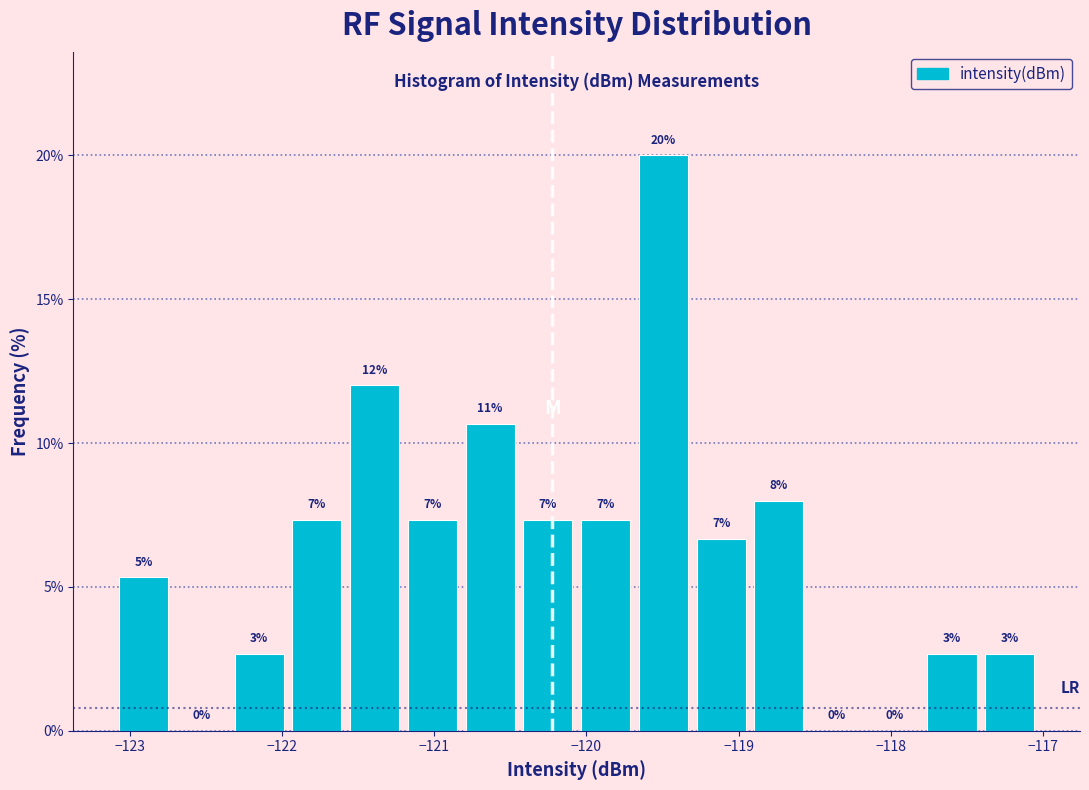

Around what value on the x-axis is the tallest bar? Give the approximate position of its centre, as read against the axis.

-119.5